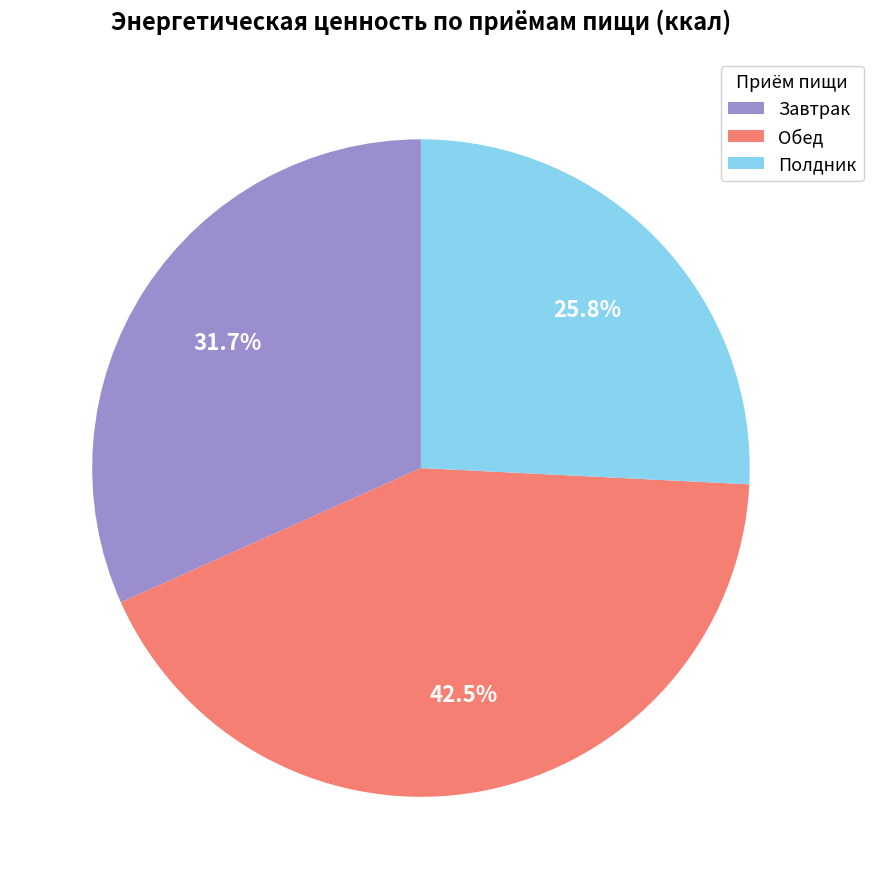

Combined, what portion of the pie is Полдник and Завтрак?

57.5%